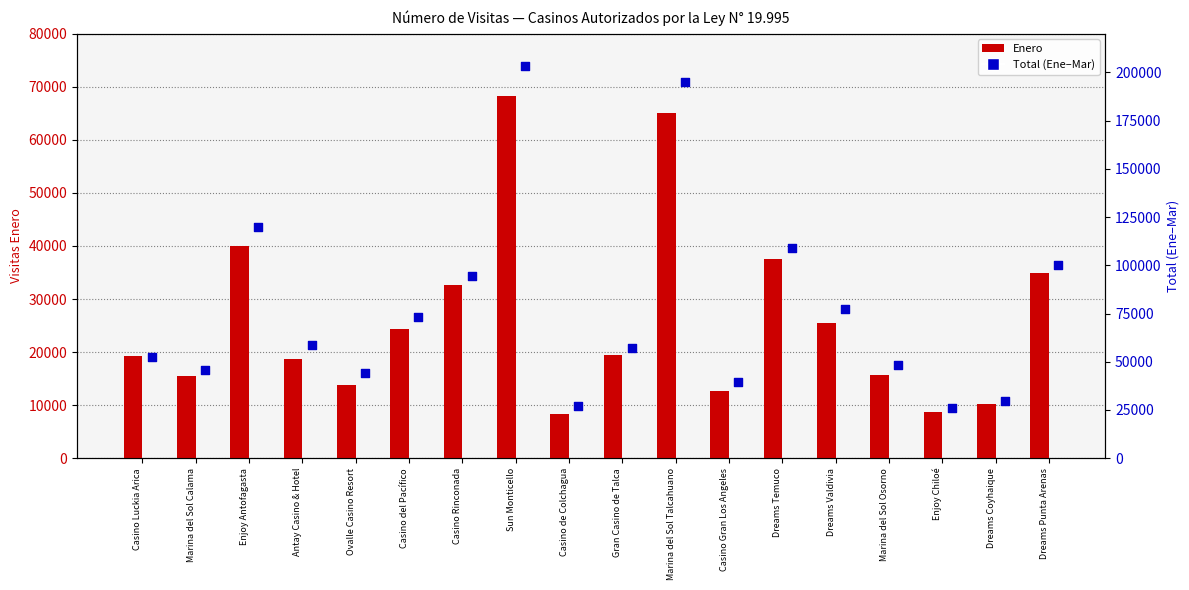

Is the value of Enero at Gran Casino de Talca greater than the value of Total (Ene–Mar) at Gran Casino de Talca?

No